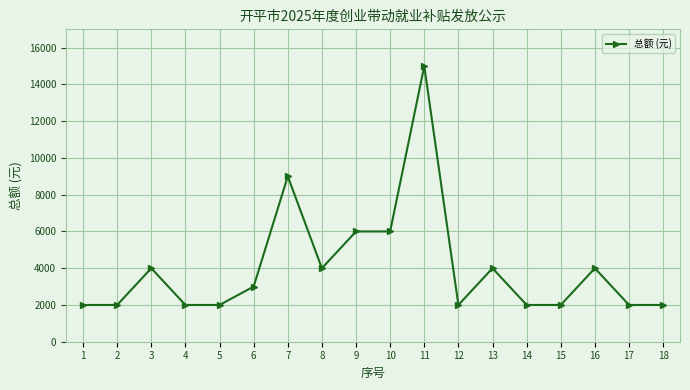

What is the sum of the values at 12 and 10?

8000